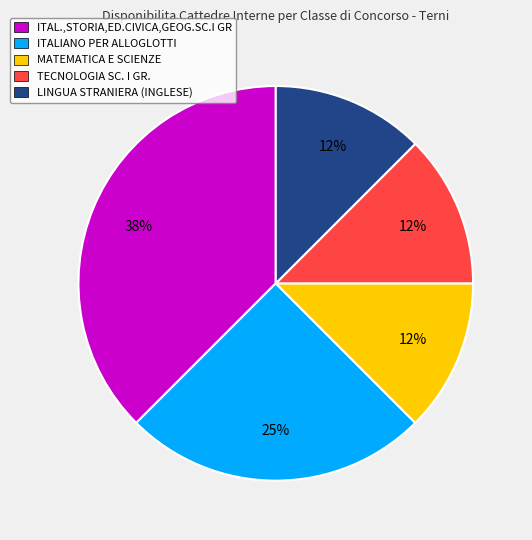

Does any single category account for the majority?

No